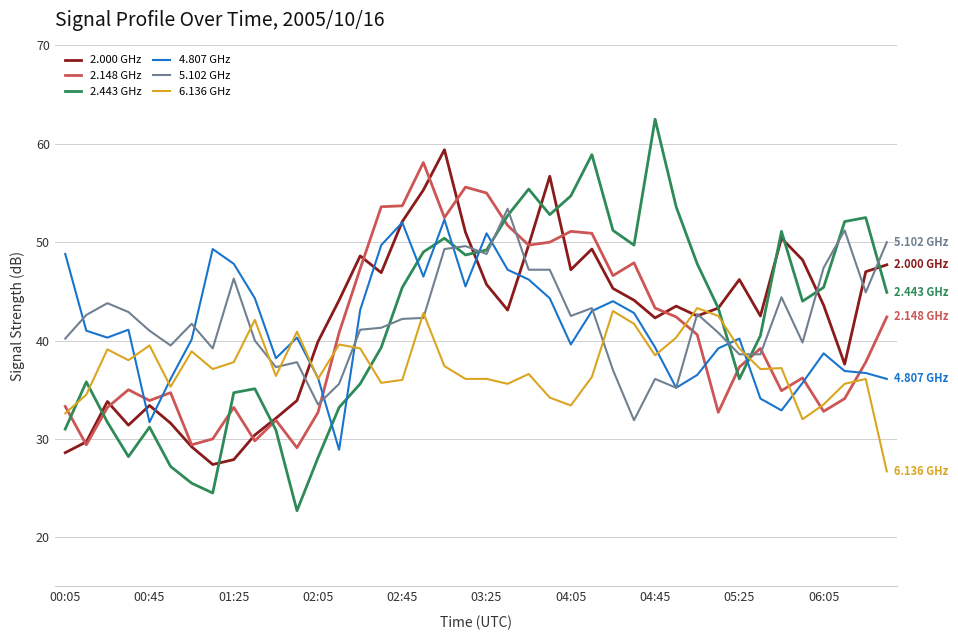

How many values in the 2.148 GHz series are below 39?

20